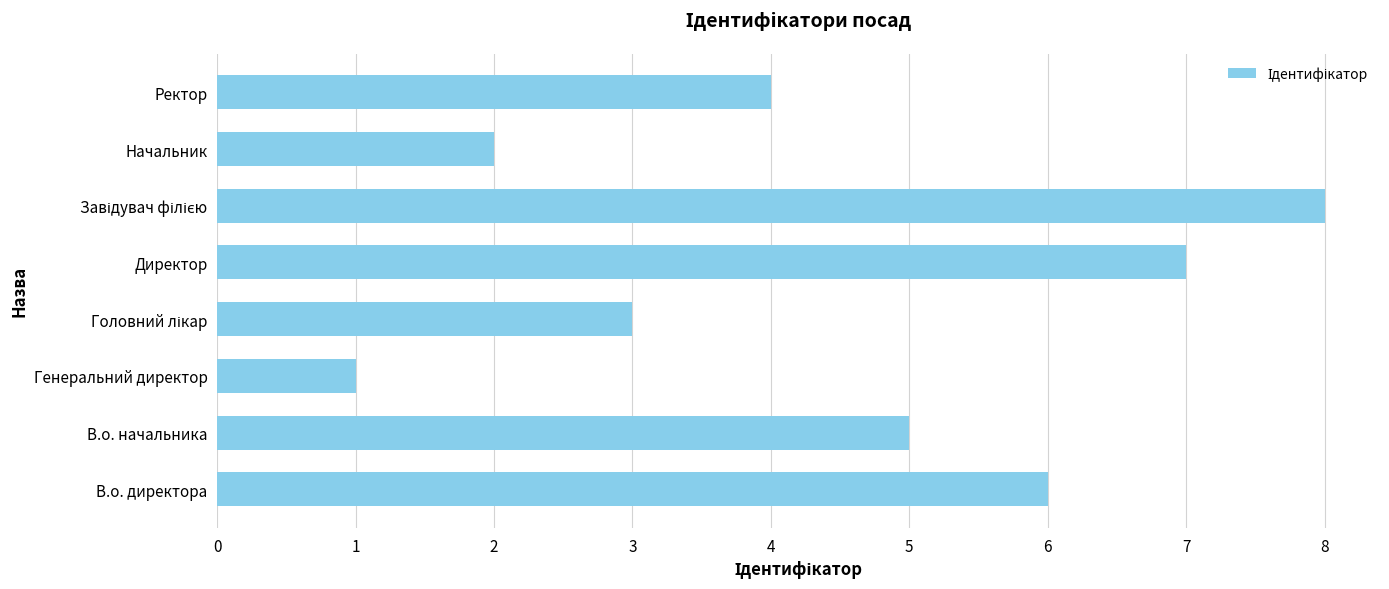

Reading bottom to top, what are all the values shown in this chart?

6	5	1	3	7	8	2	4